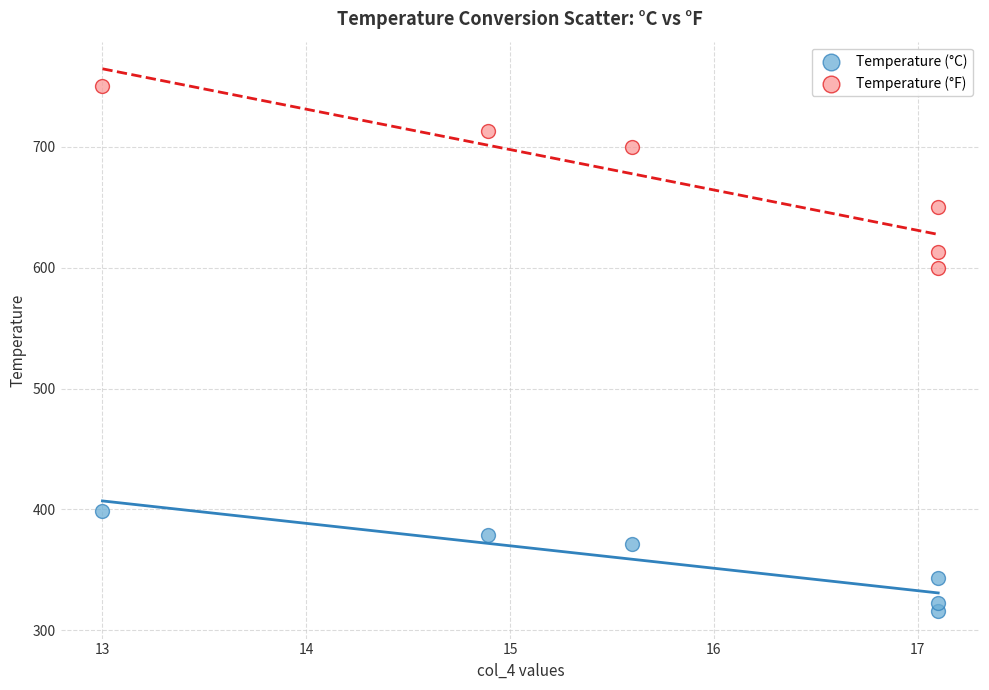

What are all the series names shown in the legend?

Temperature (°C), Temperature (°F)